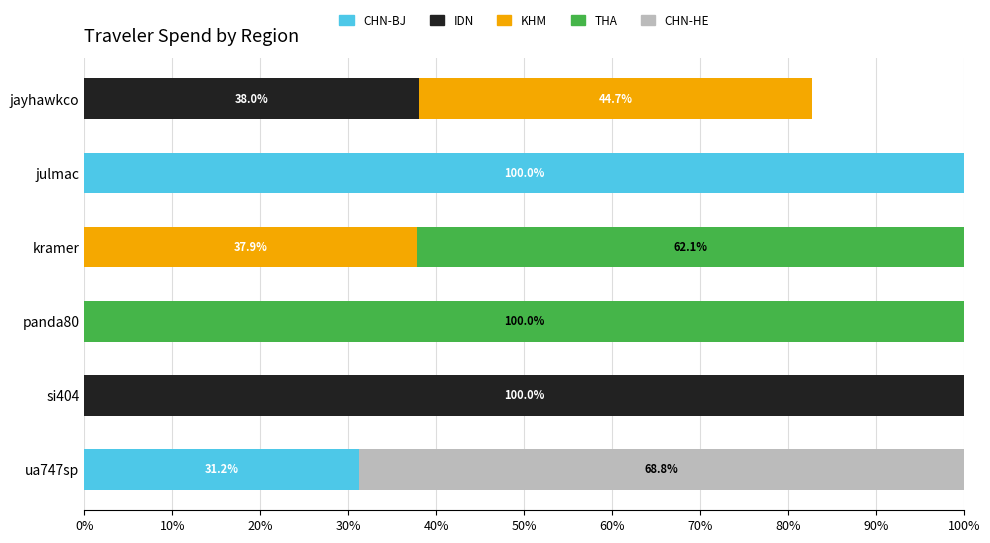

What is the sum of all CHN-BJ values?

131.2